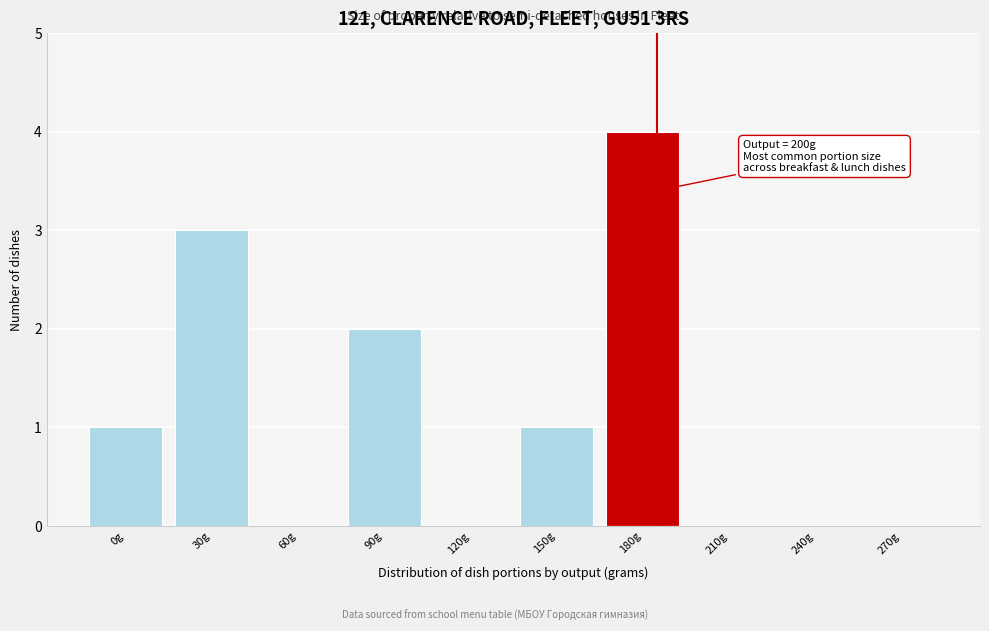

Reading right to left, list all the values displayed in this chart.

270g=0	240g=0	210g=0	180g=4	150g=1	120g=0	90g=2	60g=0	30g=3	0g=1